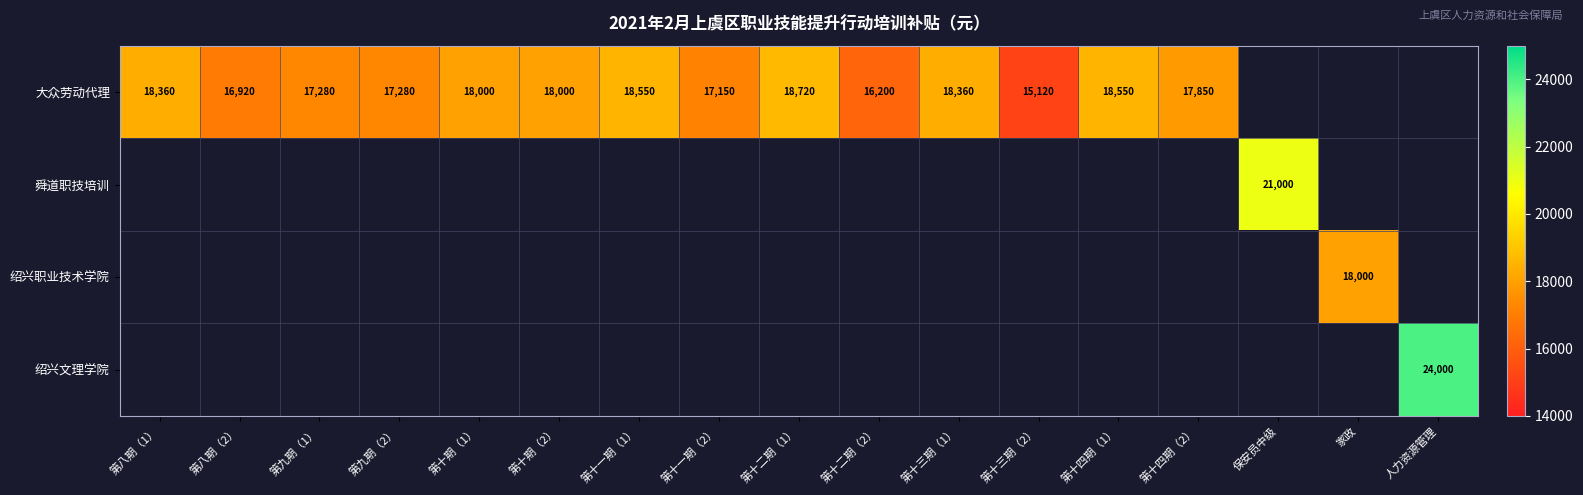

Is the value of 舜道职技培训 at 保安员中级 greater than the value of 大众劳动代理 at 第十一期（2）?

Yes